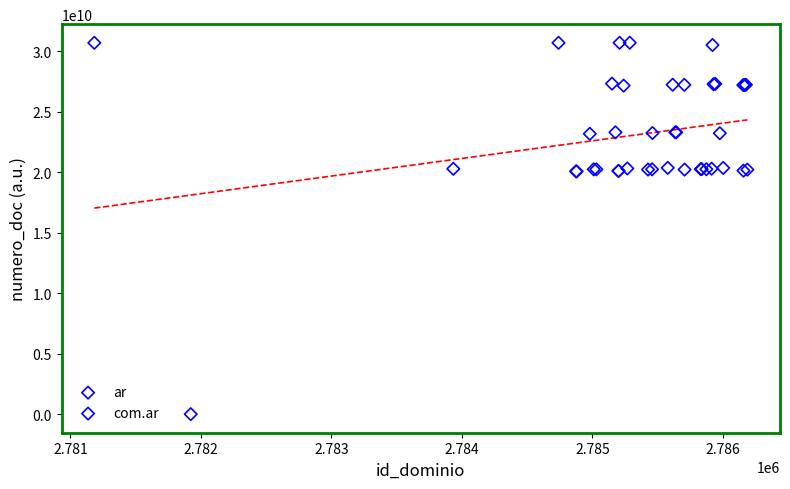

Which series reaches the minimum Y coordinate?

ar